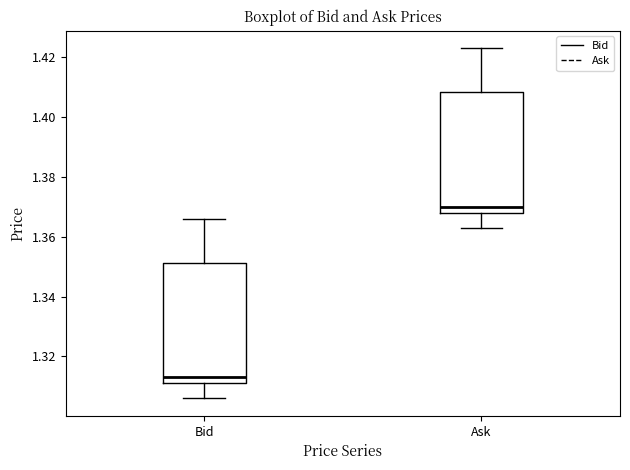

Reading left to right, transcribe this box plot: for each box, give where its median line is, the range the box spans, and where its two whiskers end, as read against the y-axis. The values are not printed on the chart, so give them approximately, as read against the axis.

Bid: median 1.314, box 1.312 to 1.352, whiskers 1.306 to 1.366
Ask: median 1.370, box 1.368 to 1.408, whiskers 1.364 to 1.424